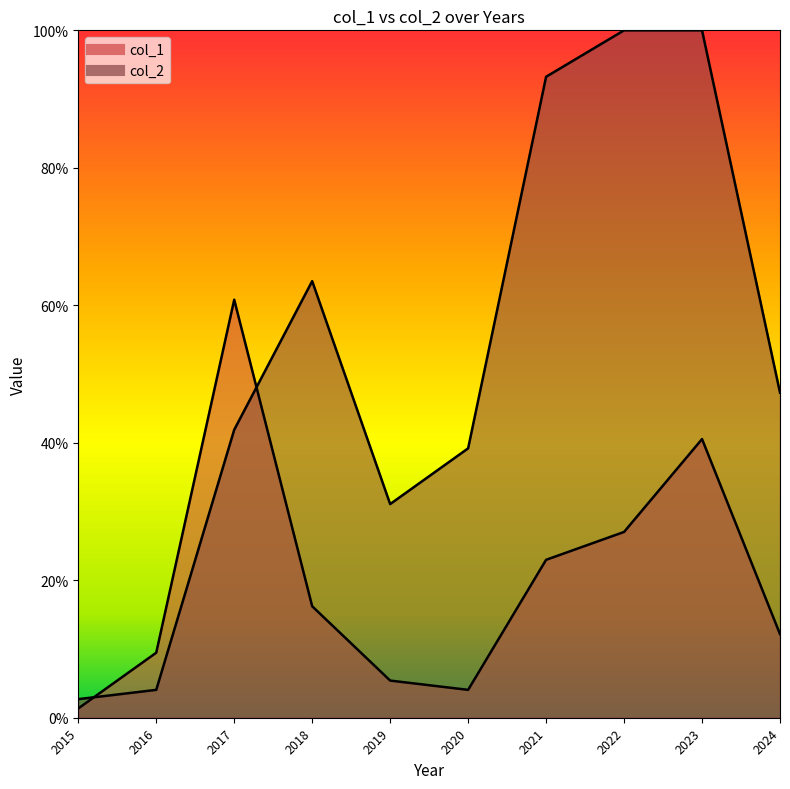

Between 2016 and 2018, which series saw the biggest shift?

col_2